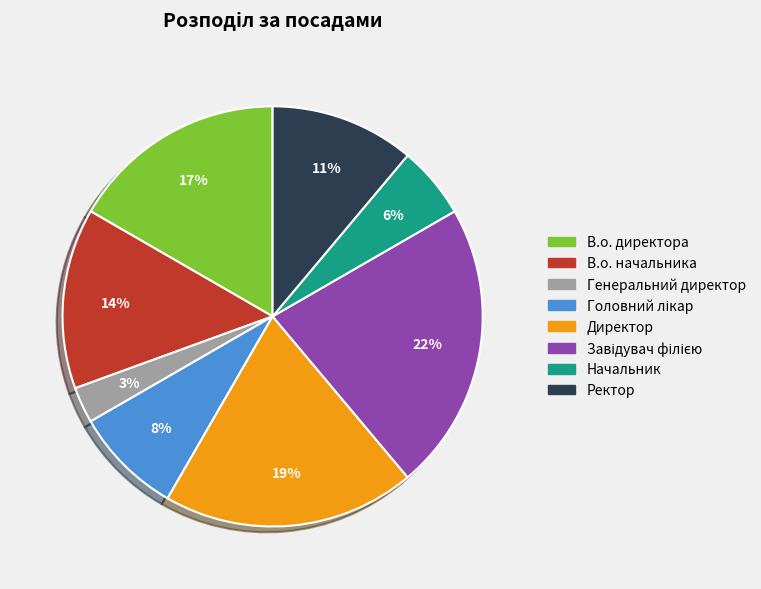

Is it true that Начальник is 16% of the pie?

False